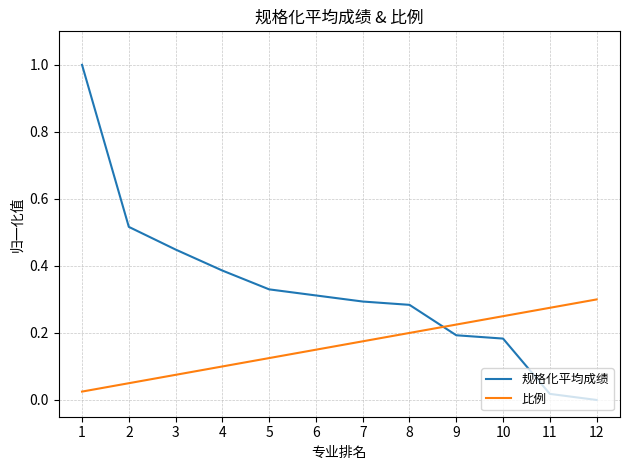

True or false: 规格化平均成绩 and 比例 intersect in this chart.

True